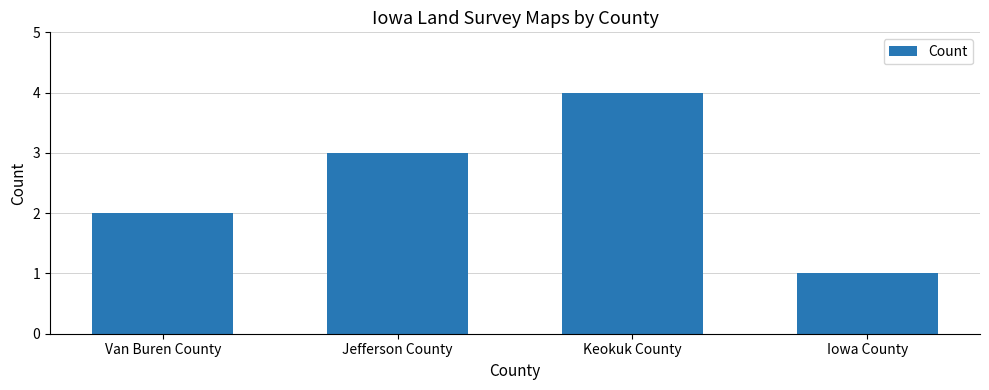

What value does the data have at Iowa County?

1